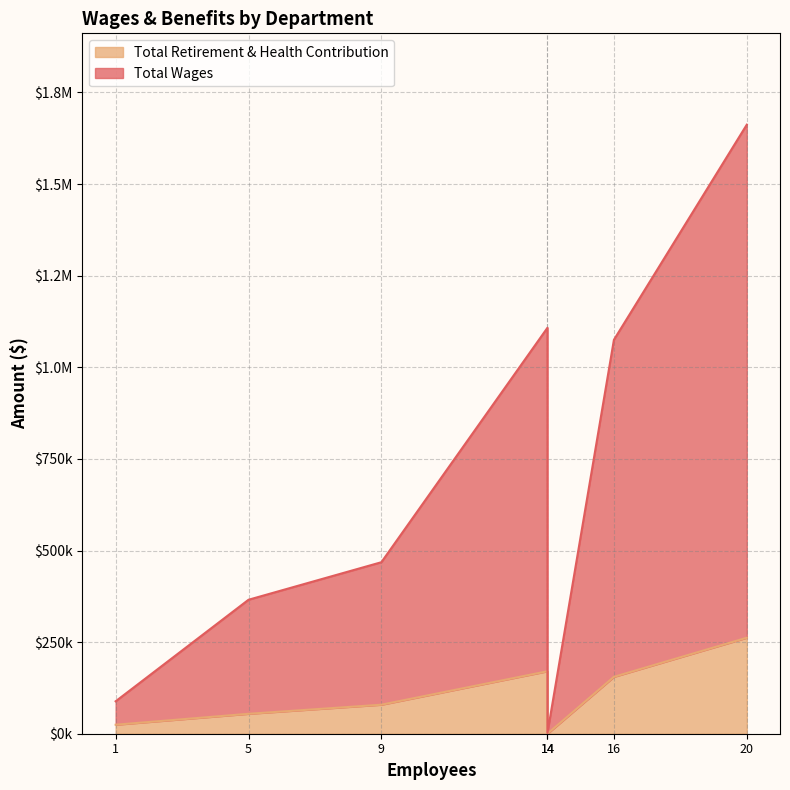

Rank the series by their average value, from highest to lowest.

Total Wages, Total Retirement & Health Contribution